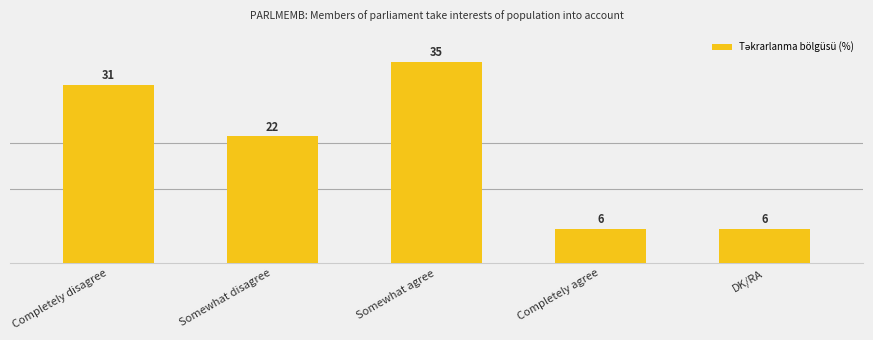

What is the maximum value shown in the chart?

35